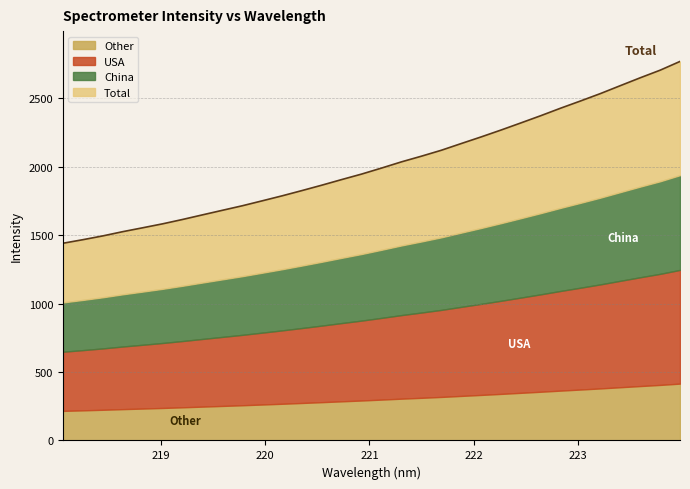

How many categories are shown in the chart?

32